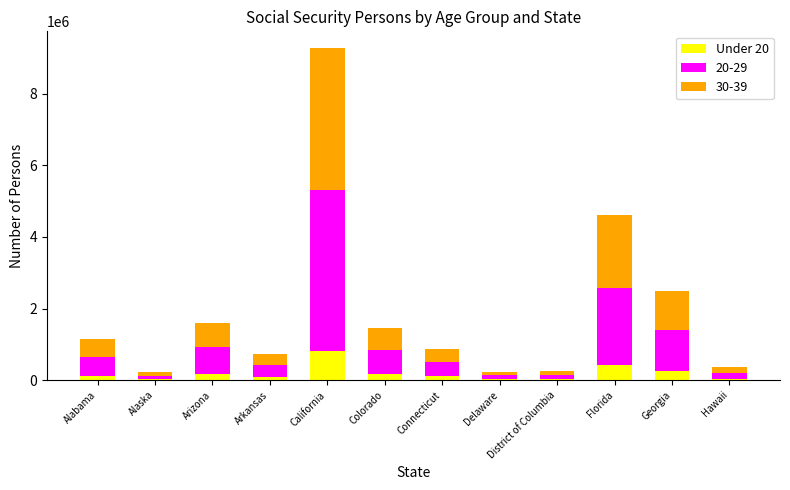

At which category is the sum across all series the highest?

California